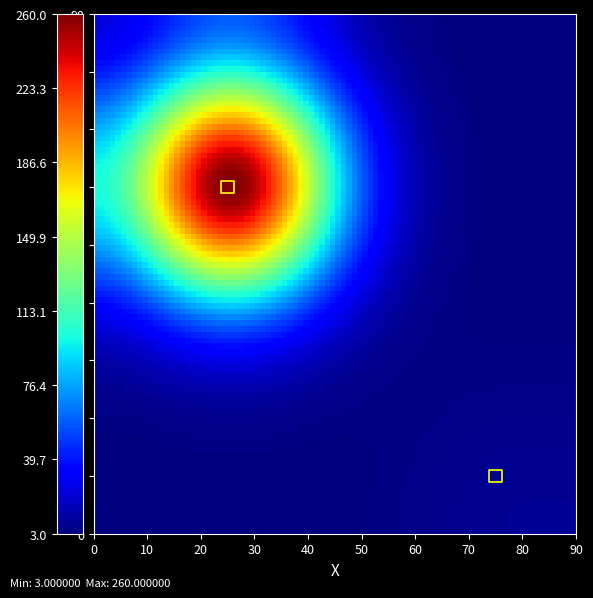

What is the range of Y values (max minus min)?

50